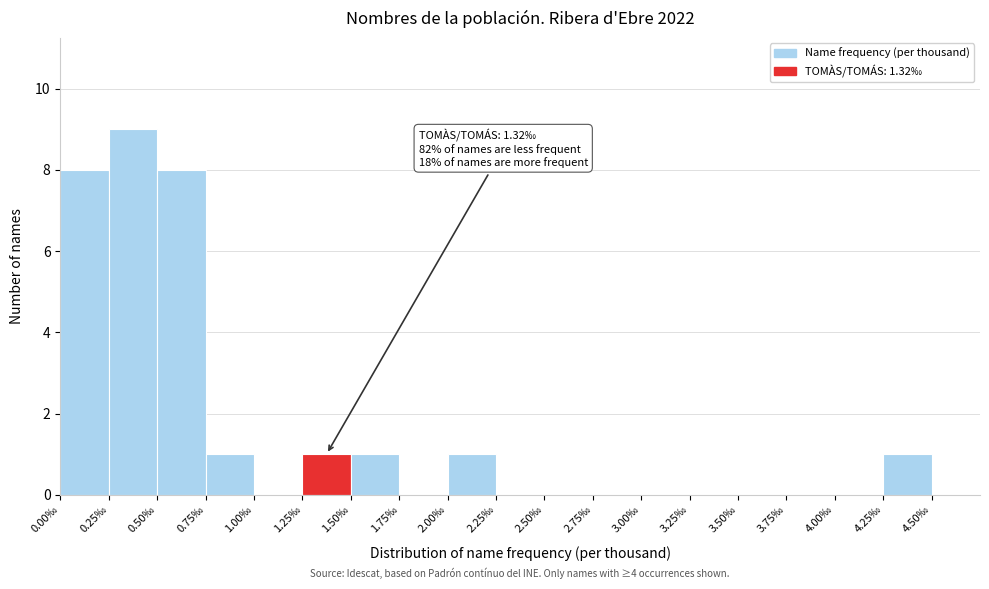

Which range on the x-axis has the tallest bar?

0.25 to 0.50